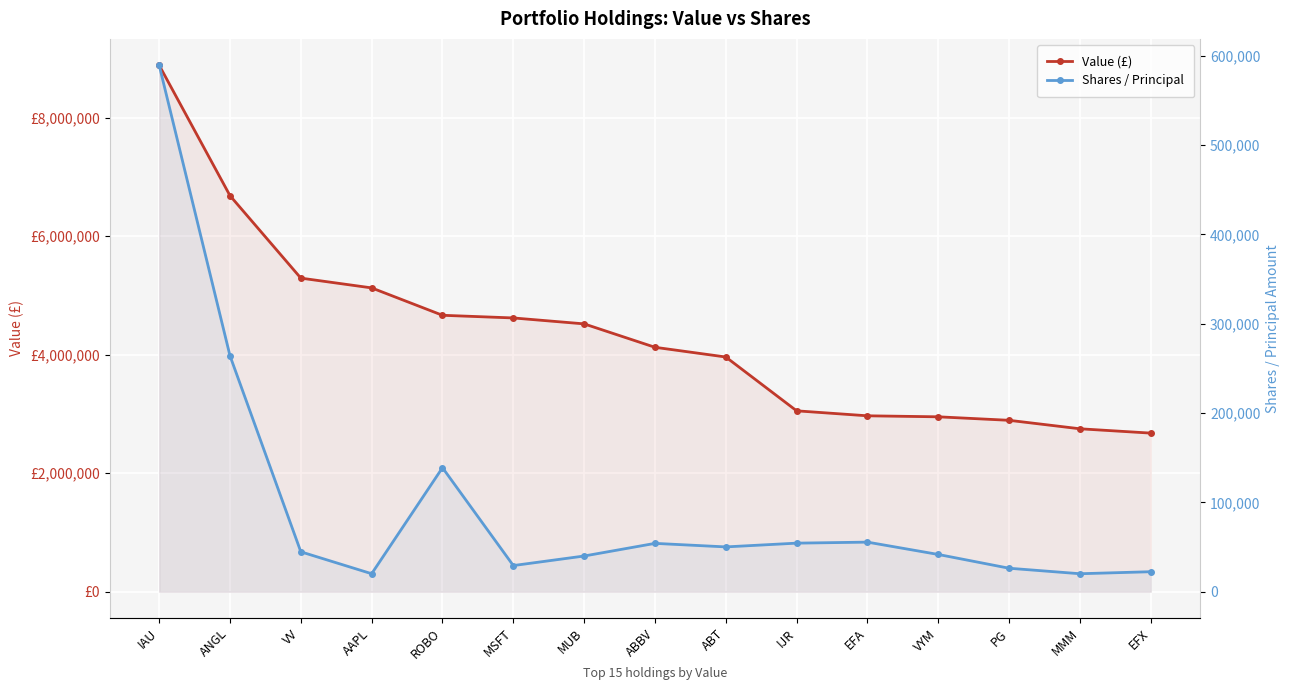

True or false: Value (£) and Shares / Principal intersect in this chart.

False